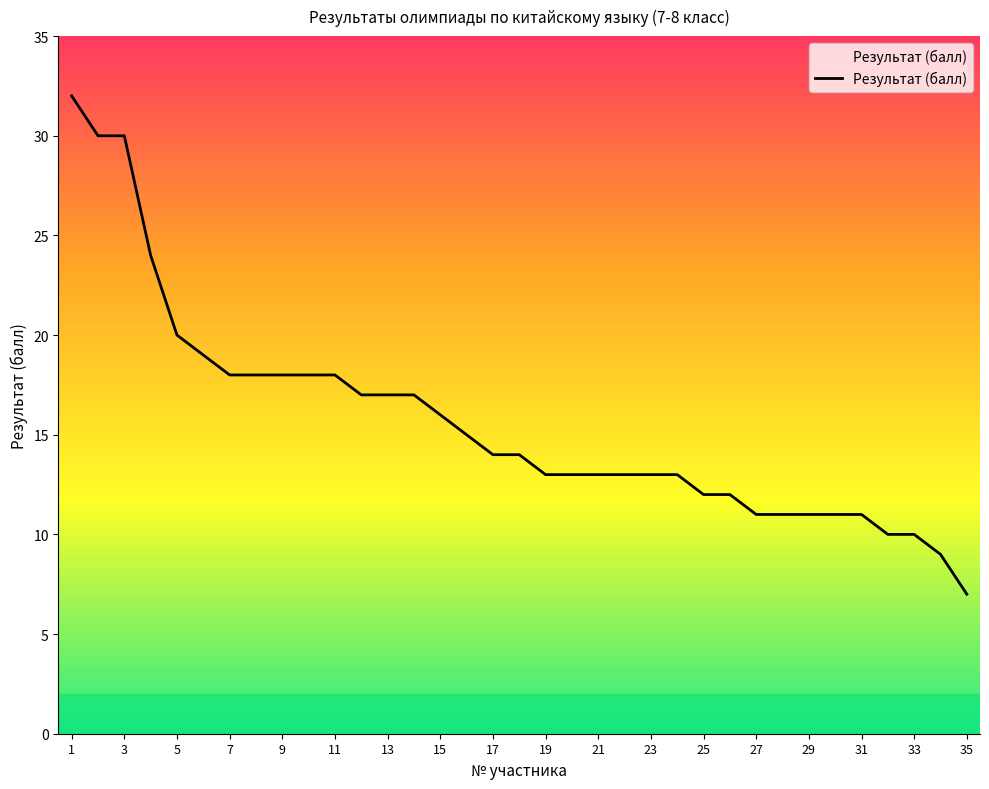

Is this an area chart (filled region under the line)?

No